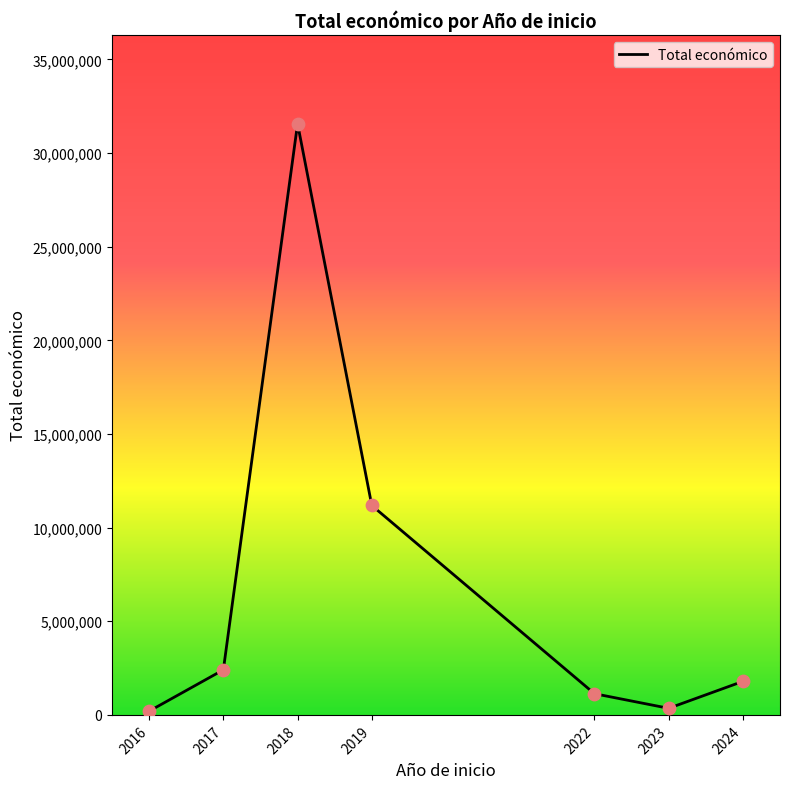

What is the change in value from 2017 to 2019?

+8775411